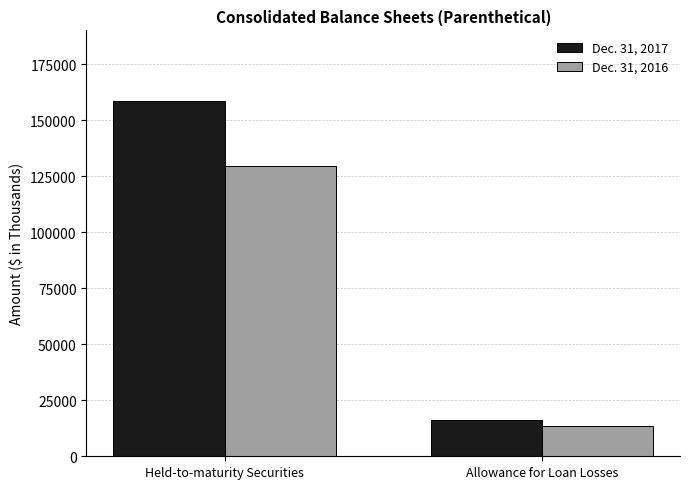

What is the minimum value for Dec. 31, 2017?

16312